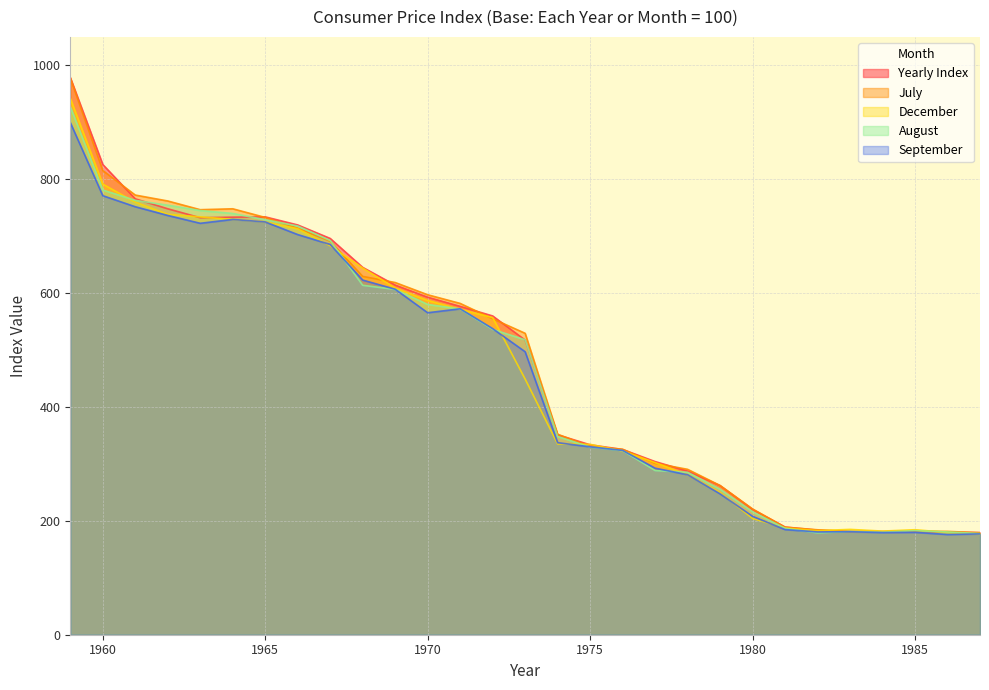

How many times do September and August cross each other?

8